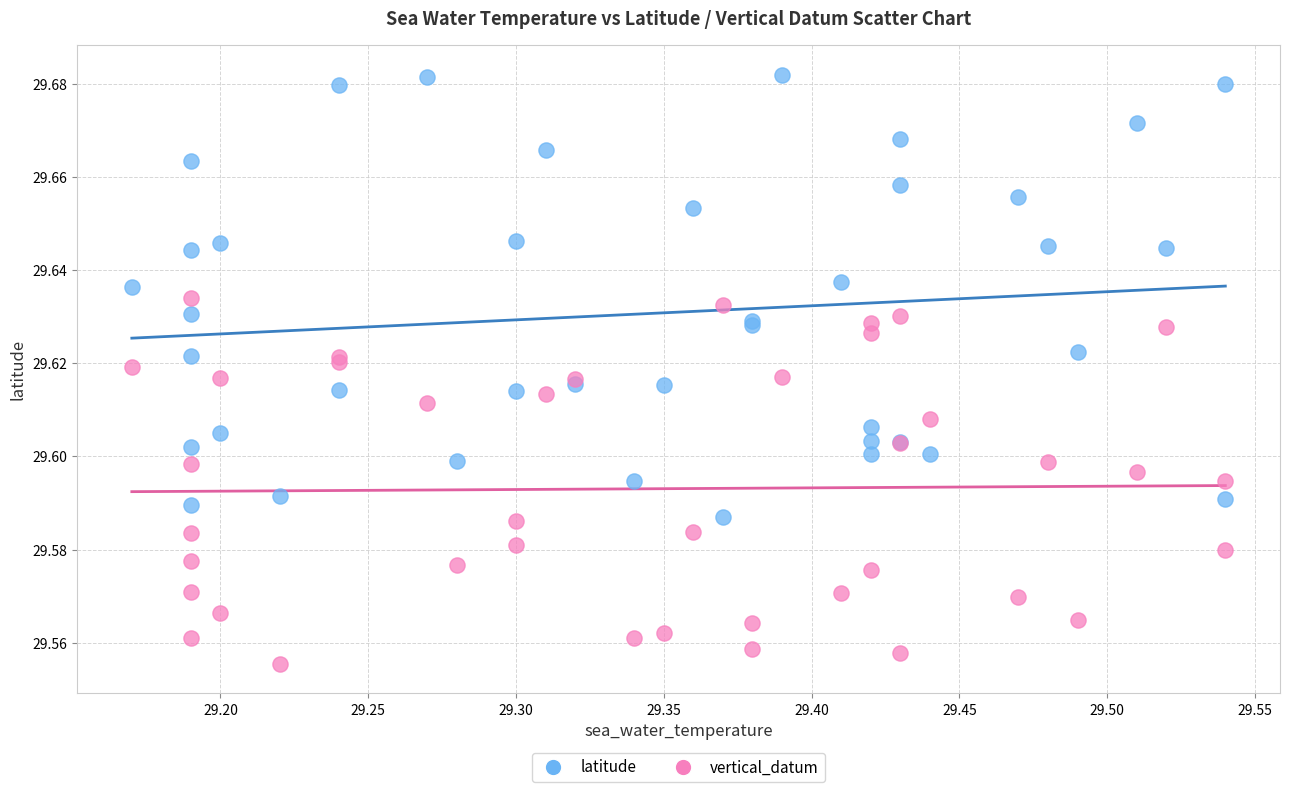

Which series reaches the minimum Y coordinate?

vertical_datum